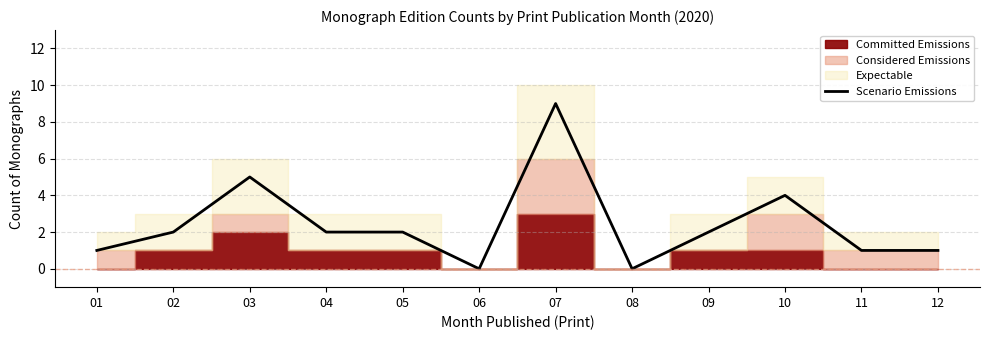

What is the change in value from 02 to 12?

-1